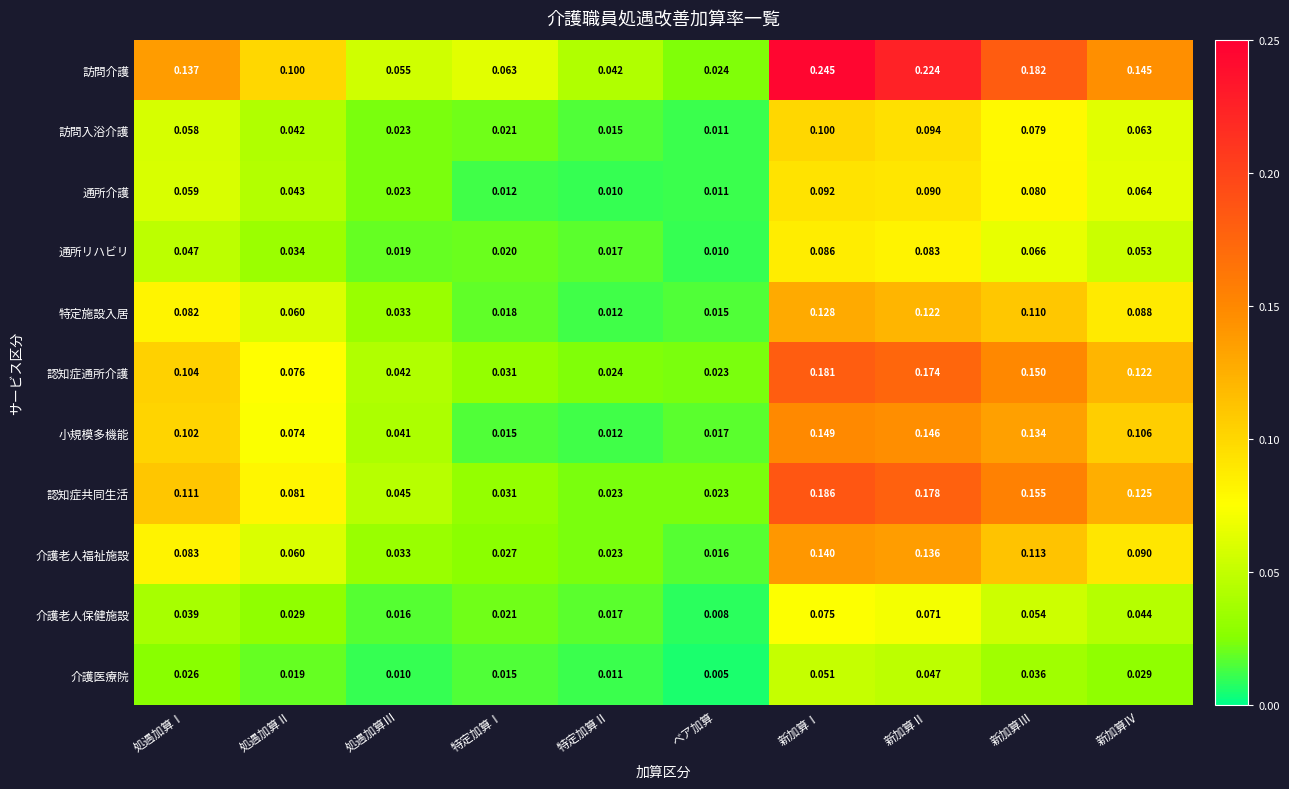

At which category is the sum across all series the highest?

新加算Ⅰ